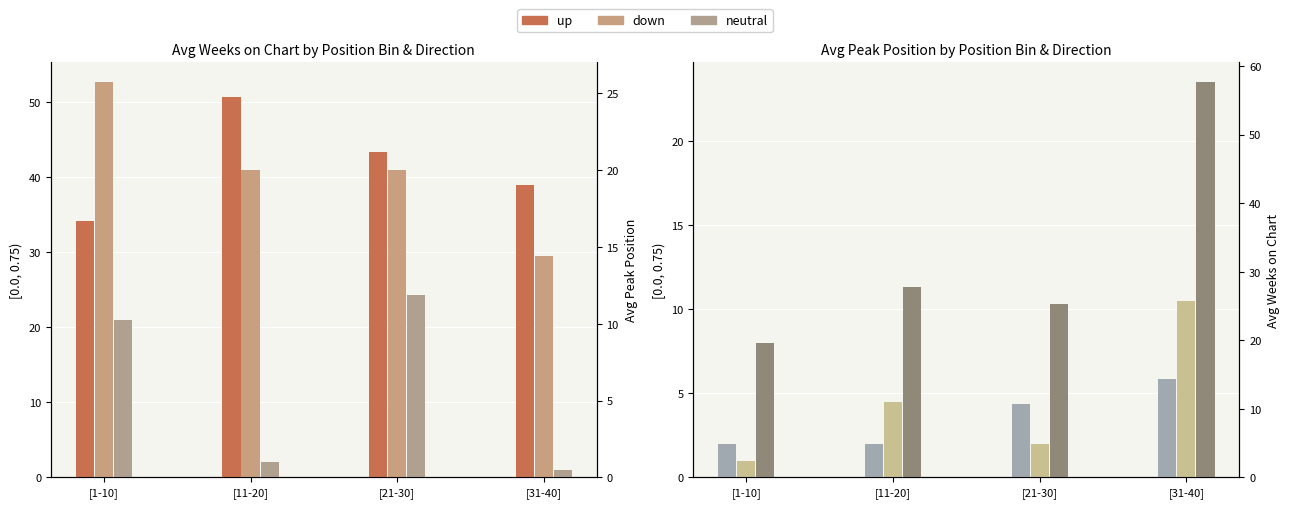

How many data points in down are less than 4?

2